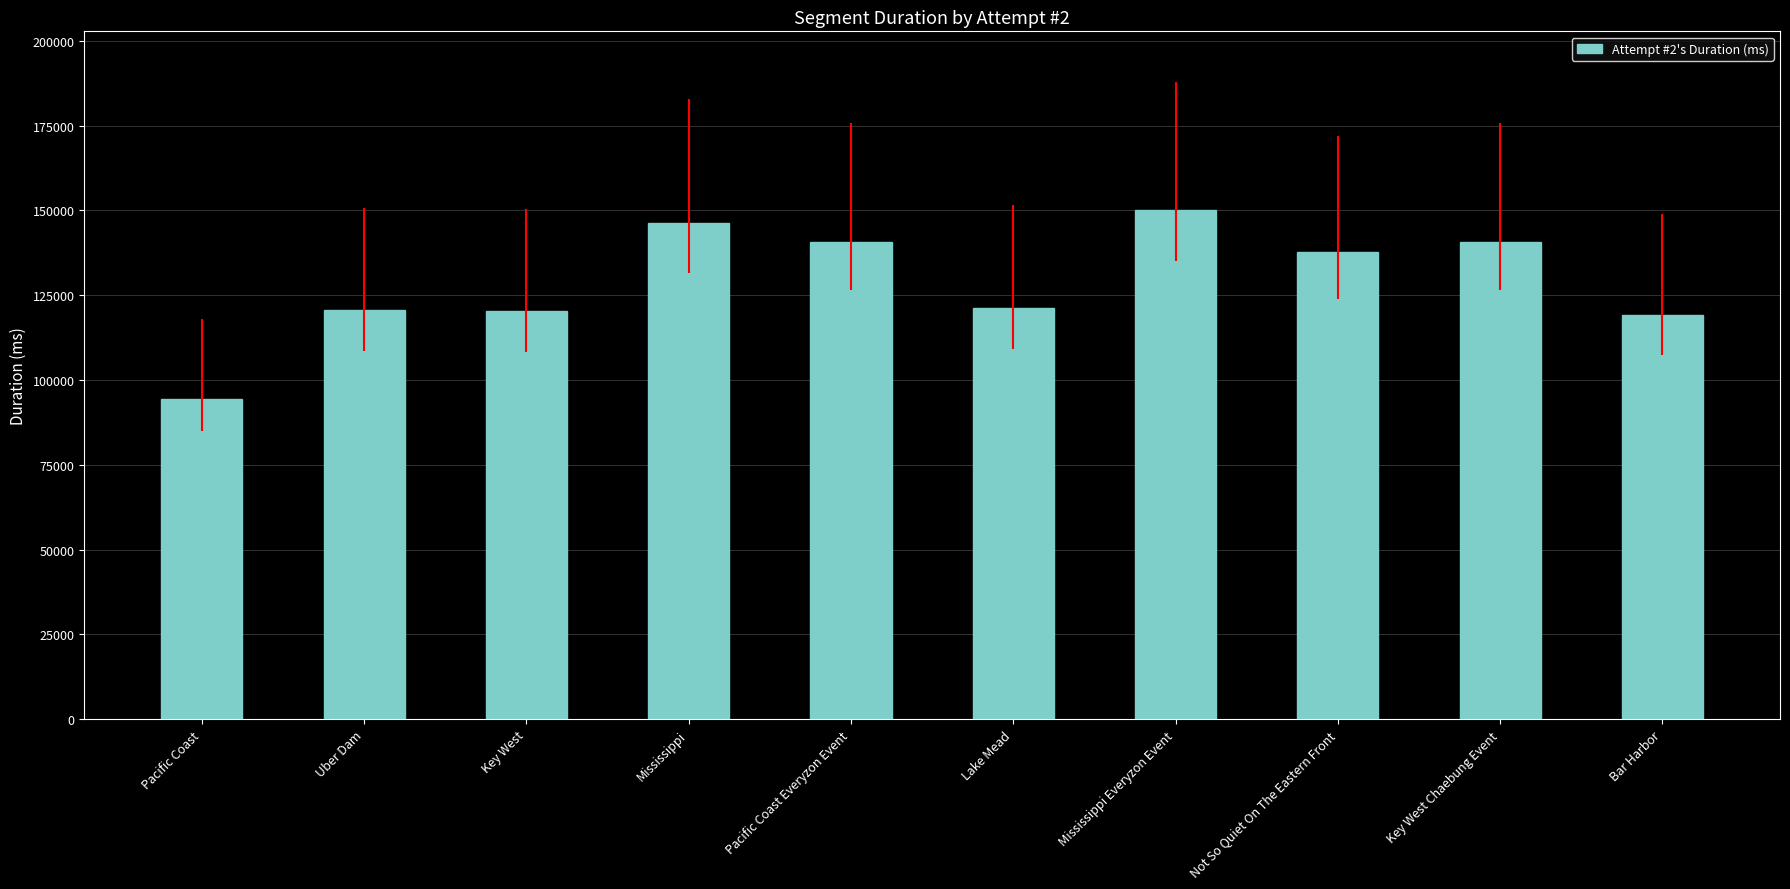

The chart shows a value of 54084 at Not So Quiet On The Eastern Front. True or false?

False